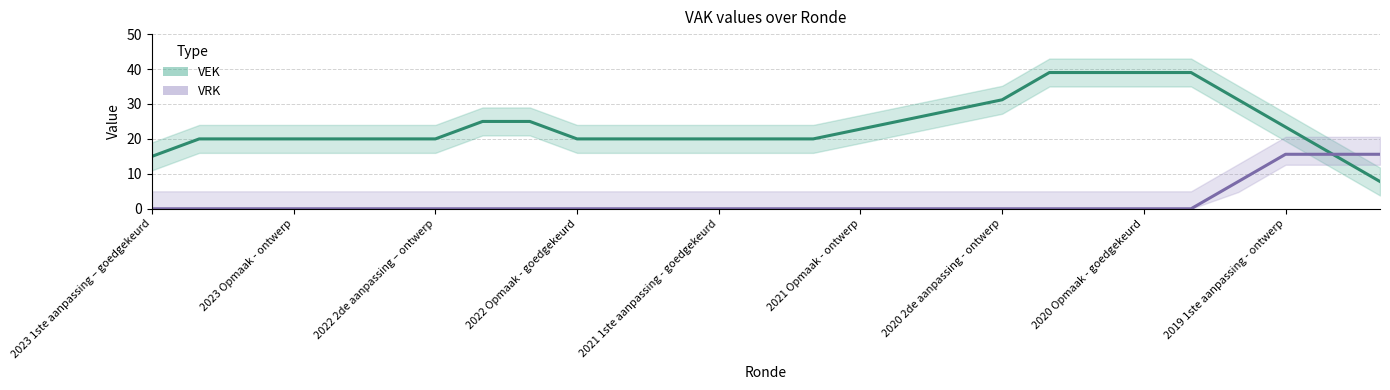

The VRK series shows 27 at 2020 uitvoering. True or false?

False